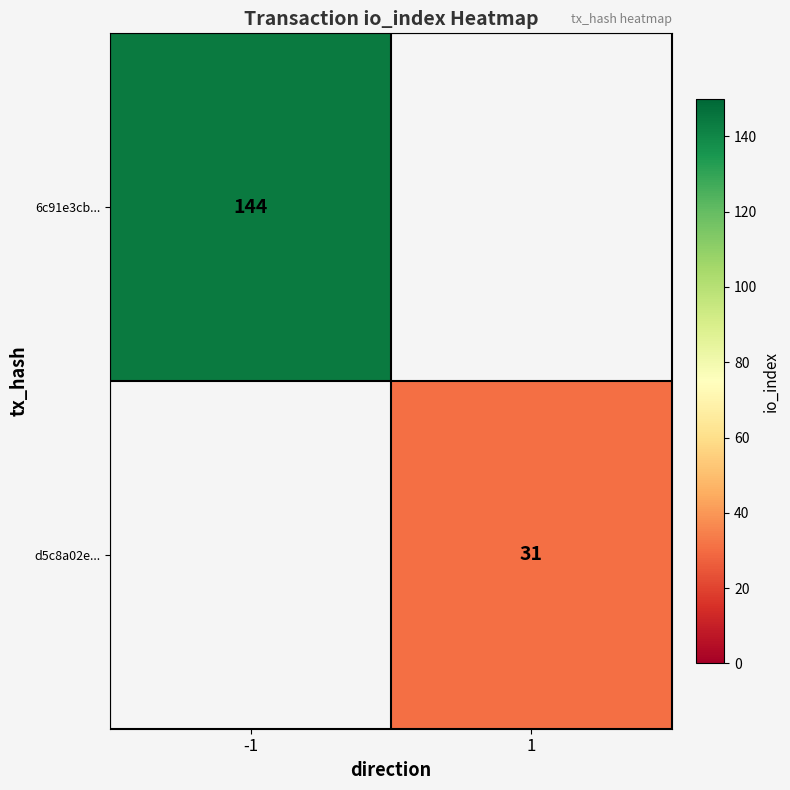

The d5c8a02e... series shows 18 at 1. True or false?

False